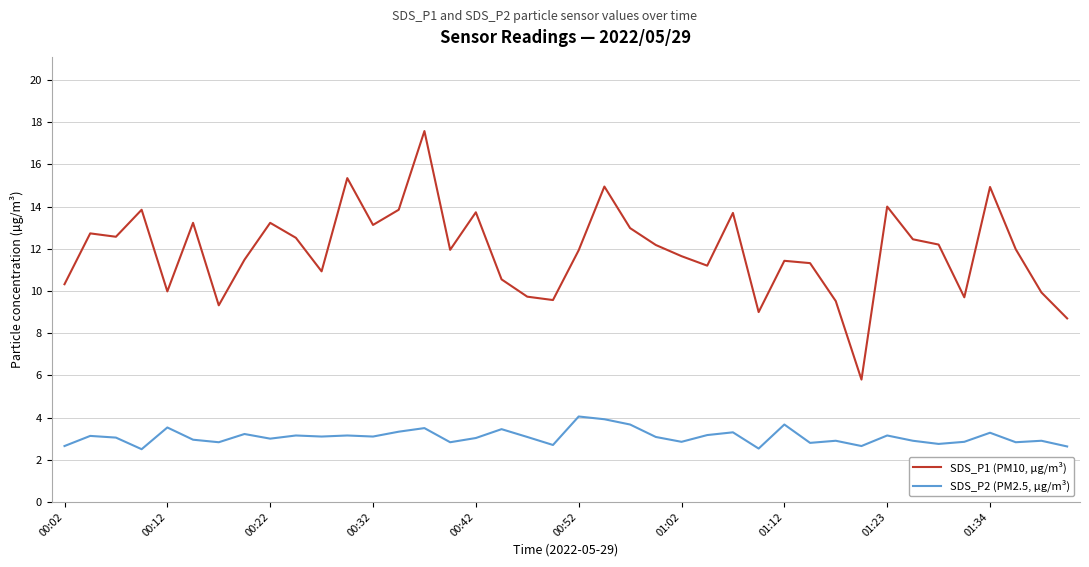

What is the minimum value for SDS_P2 (PM2.5, µg/m³)?

2.5